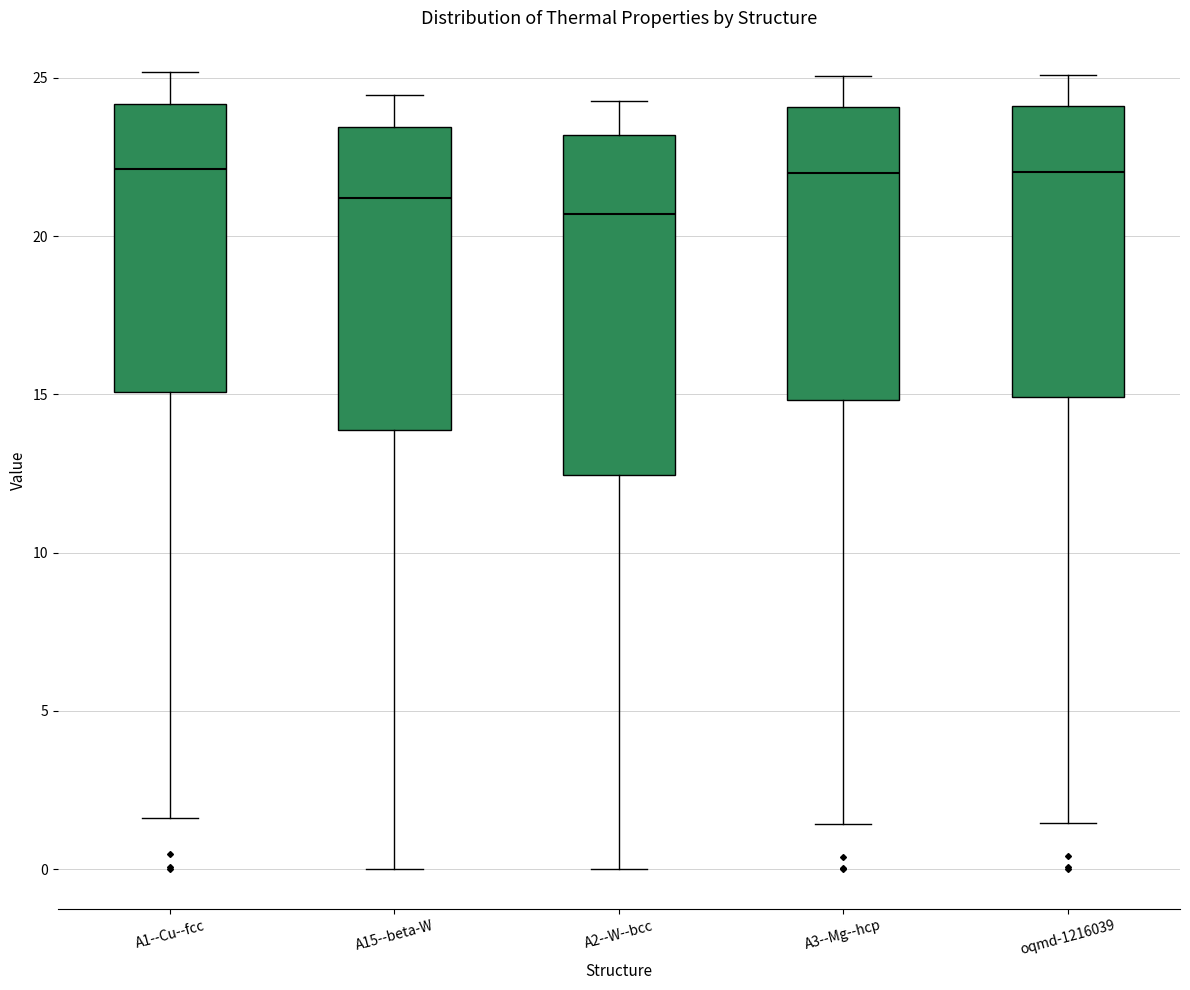

Which box has the lowest median line?

A2--W--bcc